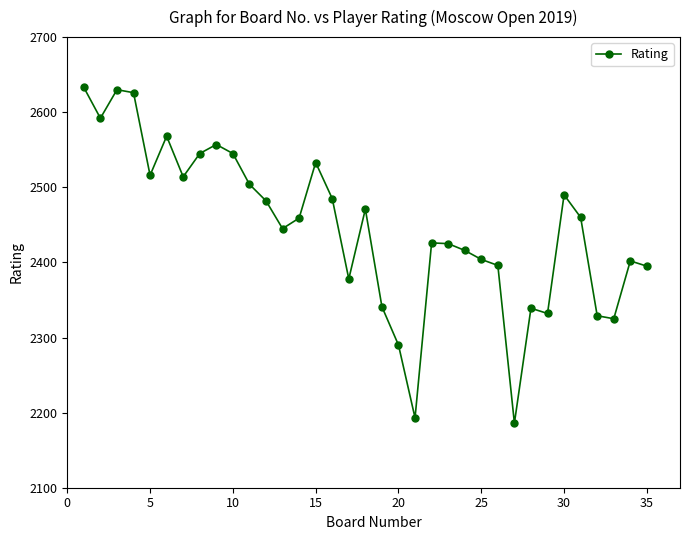

What is the minimum value shown in the chart?

2186